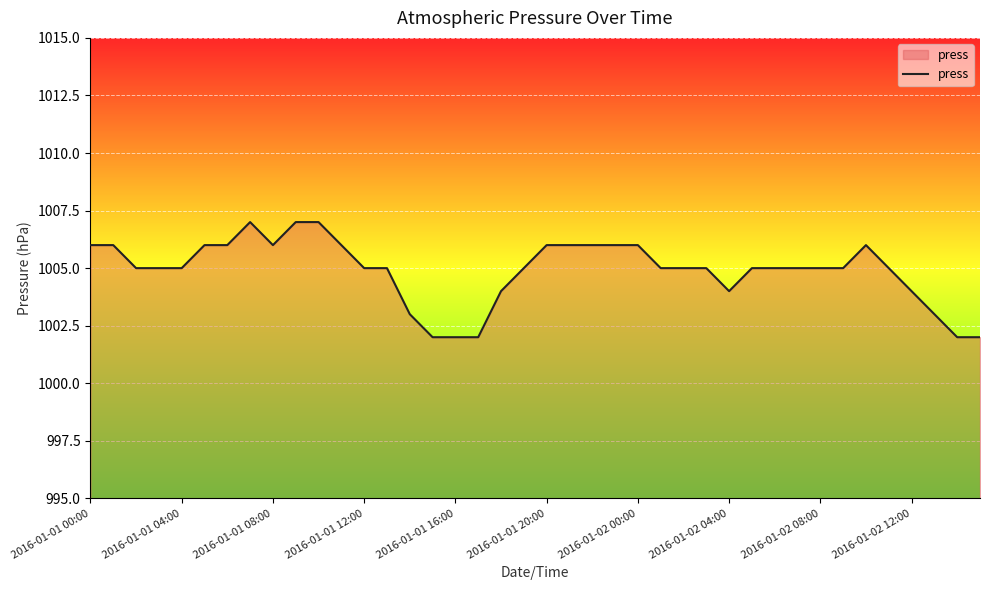

What is the minimum value shown in the chart?

1002